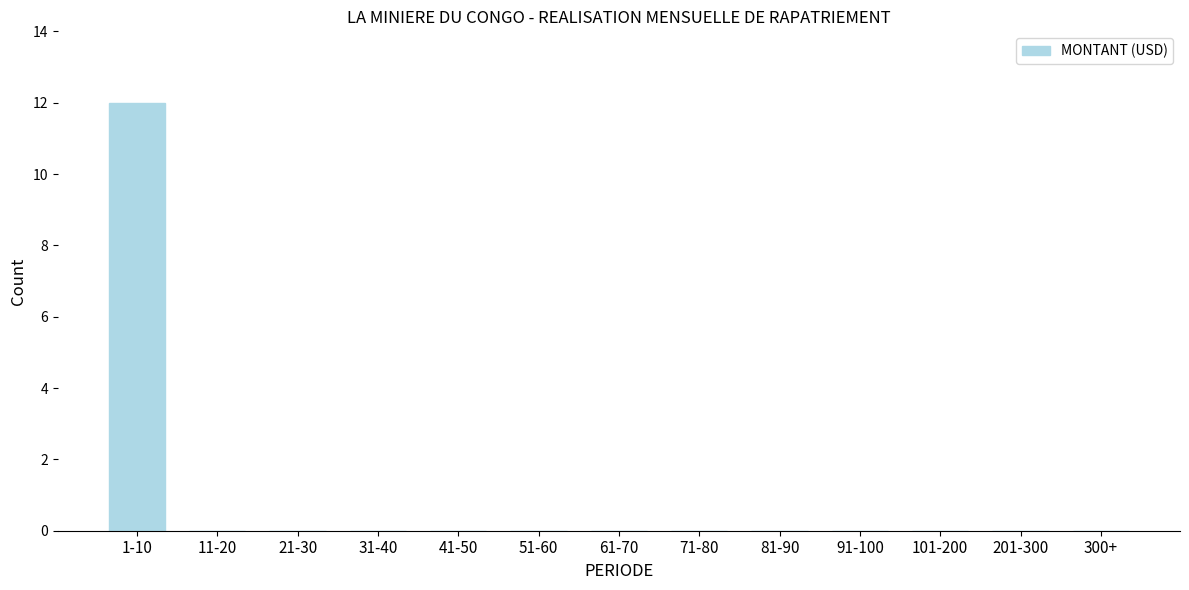

Reading left to right, extract all data points from this chart.

1-10=12	11-20=0	21-30=0	31-40=0	41-50=0	51-60=0	61-70=0	71-80=0	81-90=0	91-100=0	101-200=0	201-300=0	300+=0